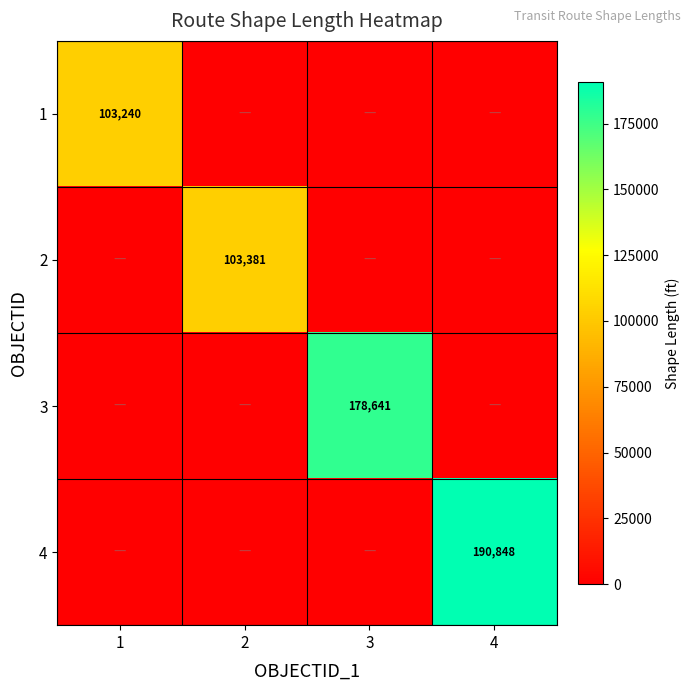

What is the total value across all series at 2?

103381.4